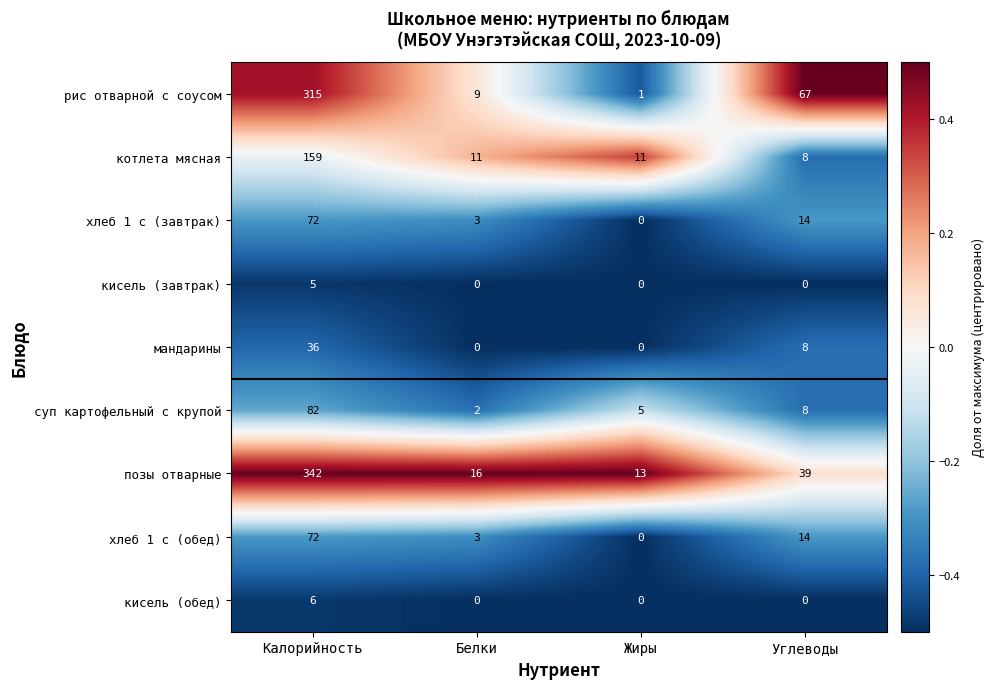

Which series has the largest total across all categories?

позы отварные